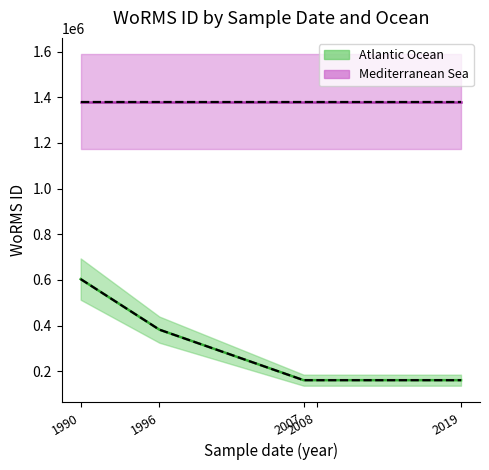

The value of Mediterranean Sea at 1996 is 1380402.0. True or false?

True